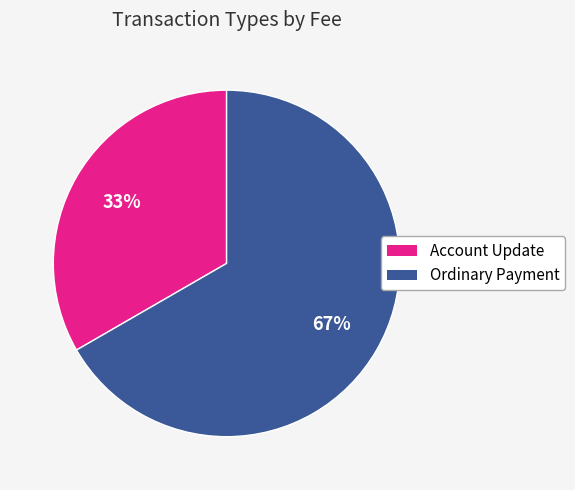

To the nearest percent, what portion does Account Update represent?

33%